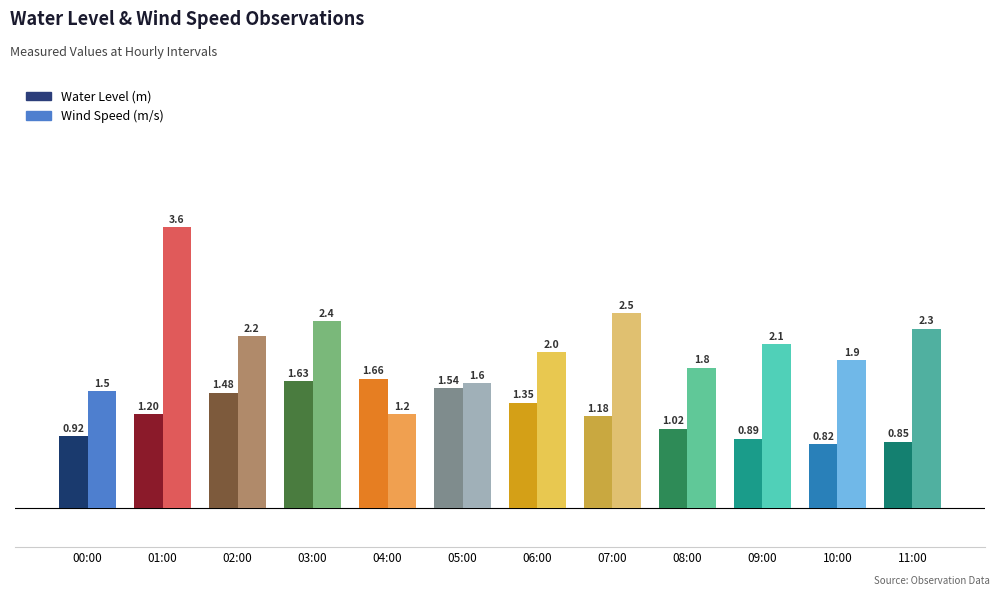

Where does the Water Level (m) series first go above 1?

01:00